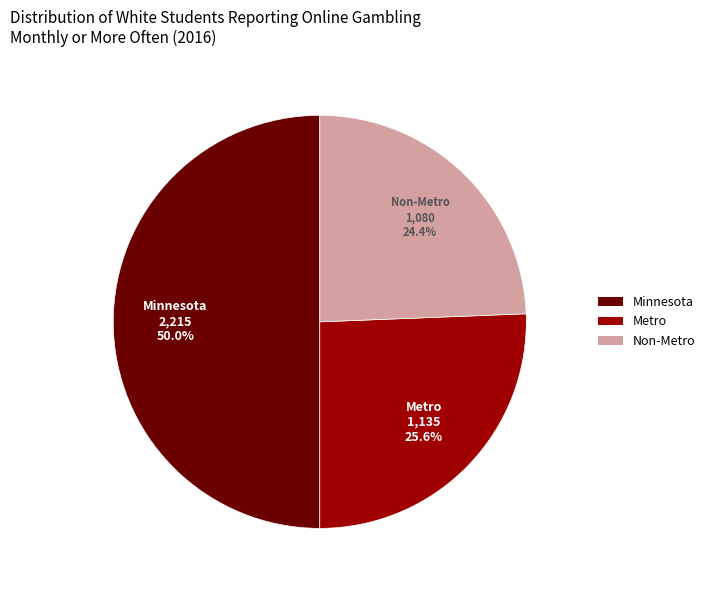

How much of the chart is everything except Non-Metro?

75.6%